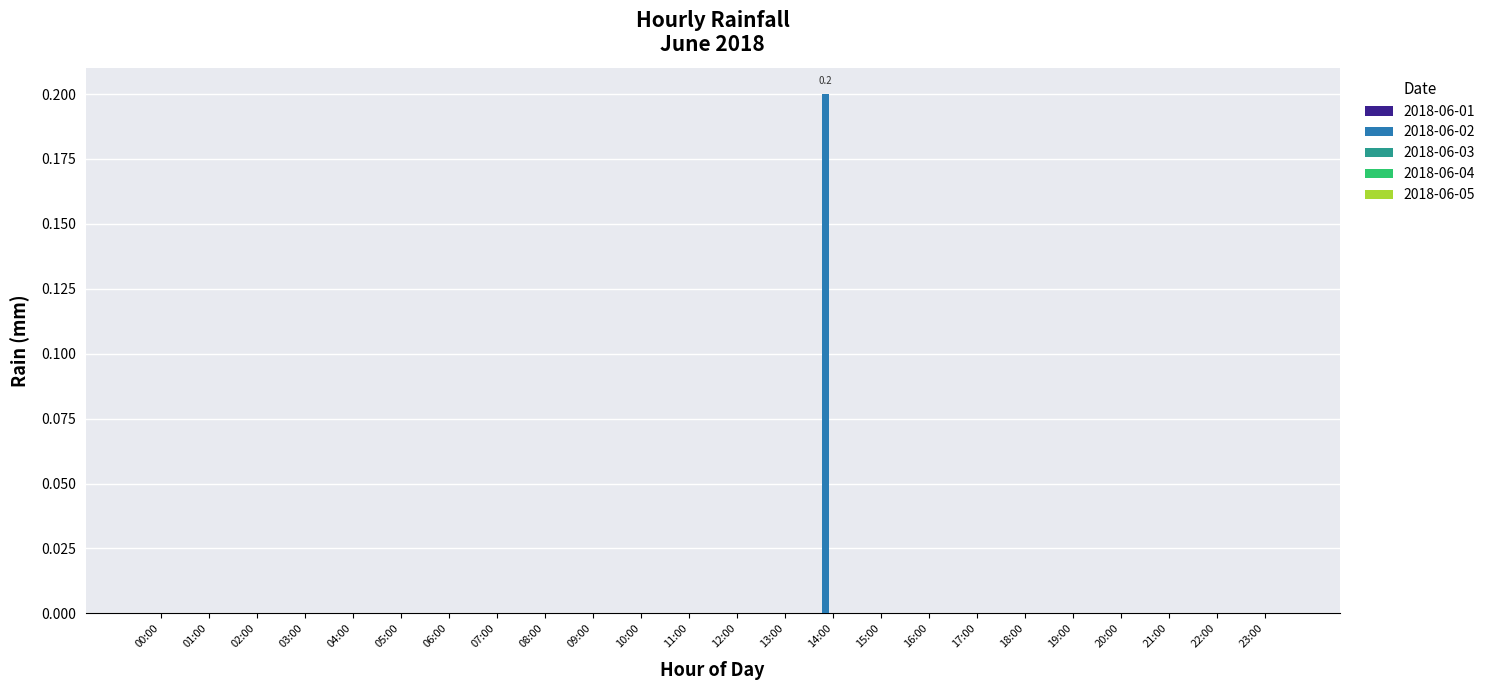

True or false: the data shows -0.1 at 06:00.

False